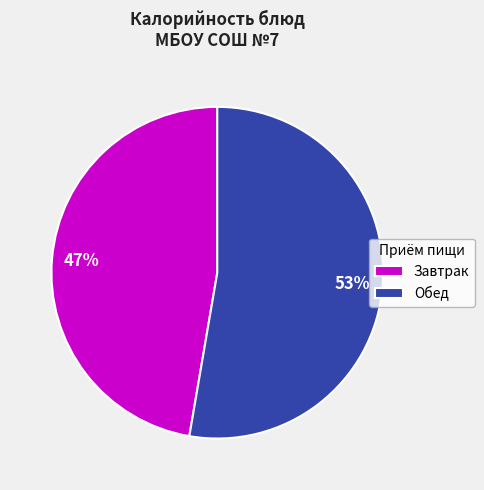

Is there a majority slice in this chart?

Yes